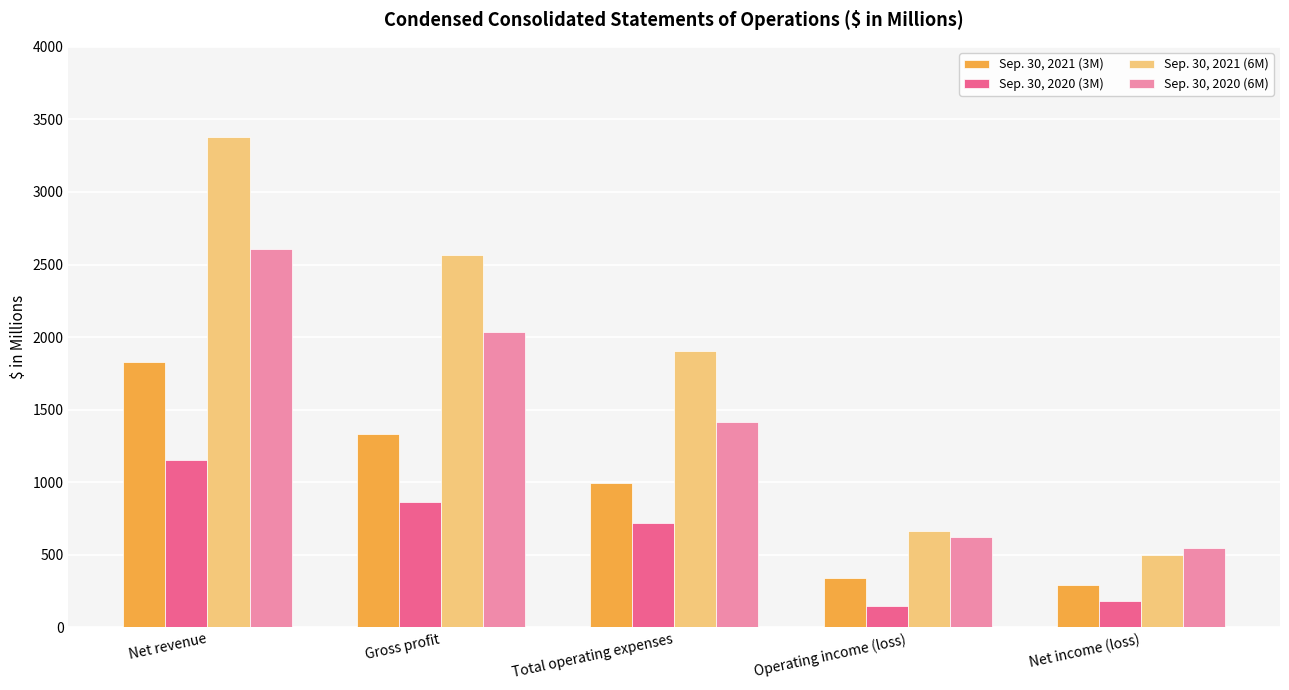

Count the number of data series in this chart.

4